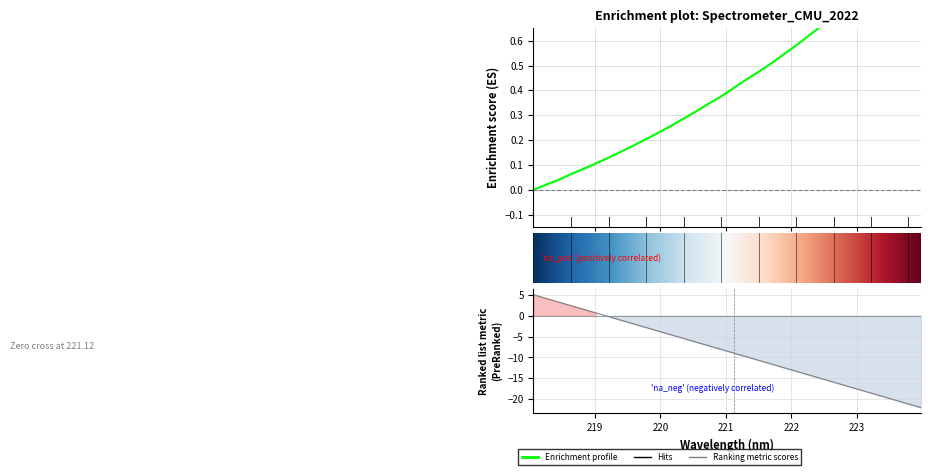

How many lines are shown in the chart?

1